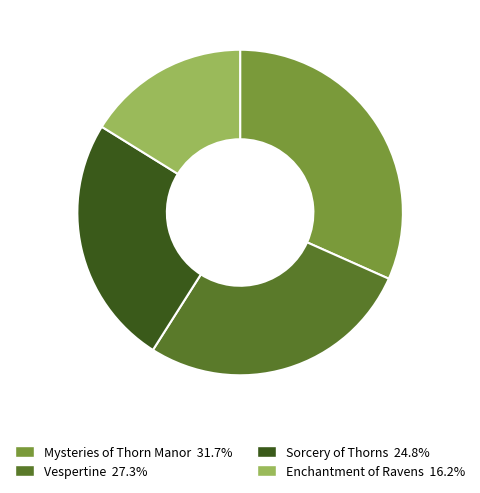

Rank the categories by value from highest to lowest.

Mysteries of Thorn Manor, Vespertine, Sorcery of Thorns, Enchantment of Ravens